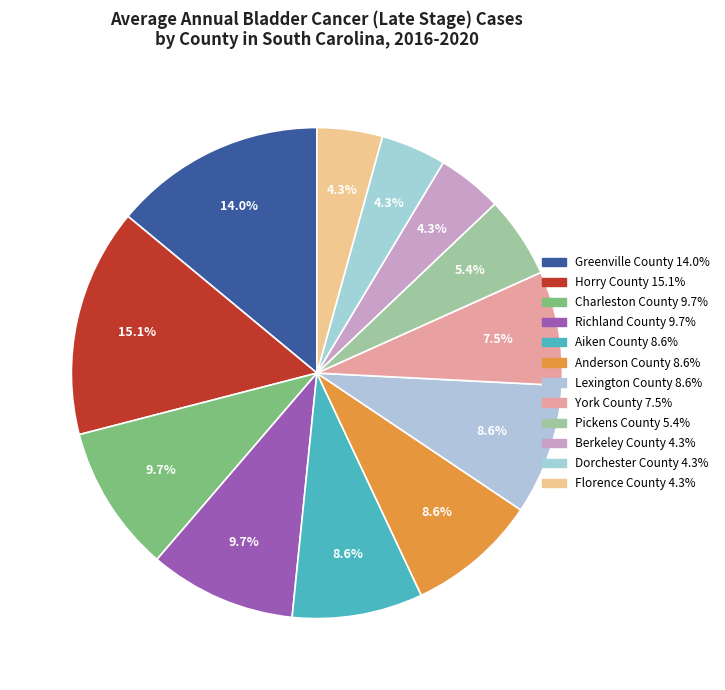

What percentage is NOT represented by Anderson County?

91.4%